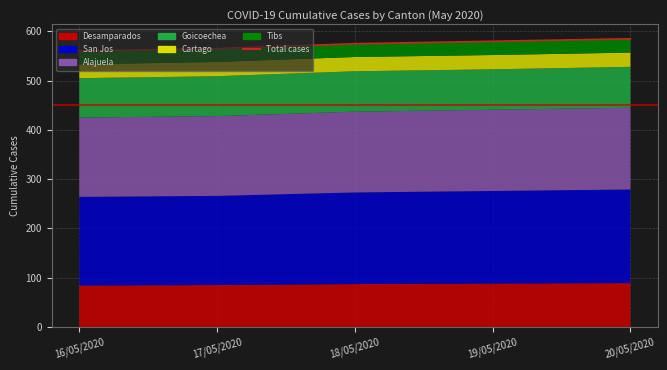

What is the sum of all values?

2865